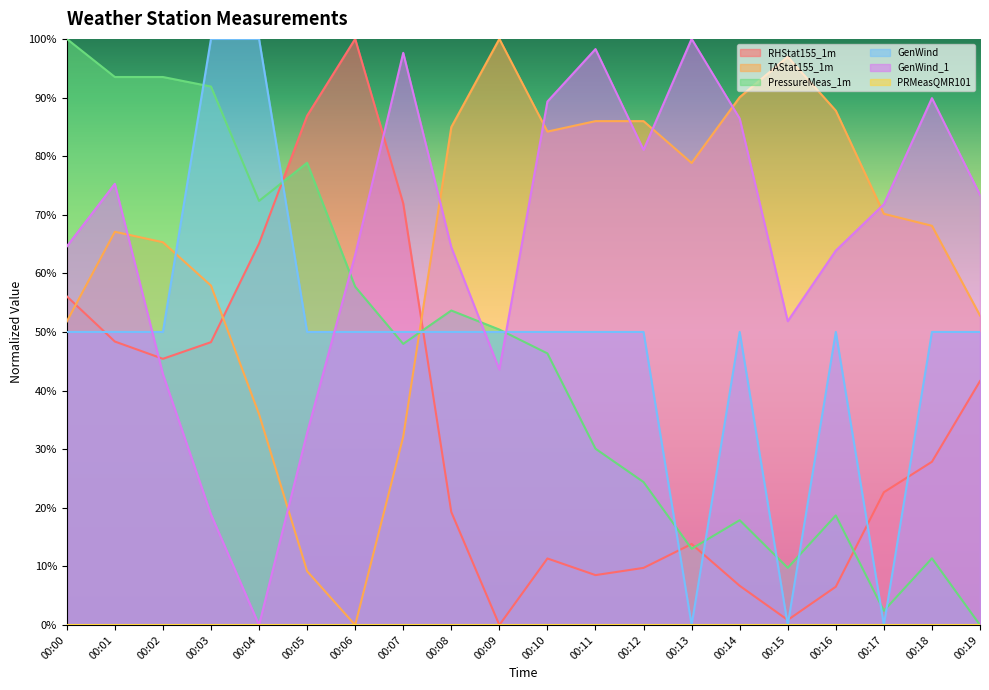

Which category has the highest value in the PressureMeas_1m series?

00:00